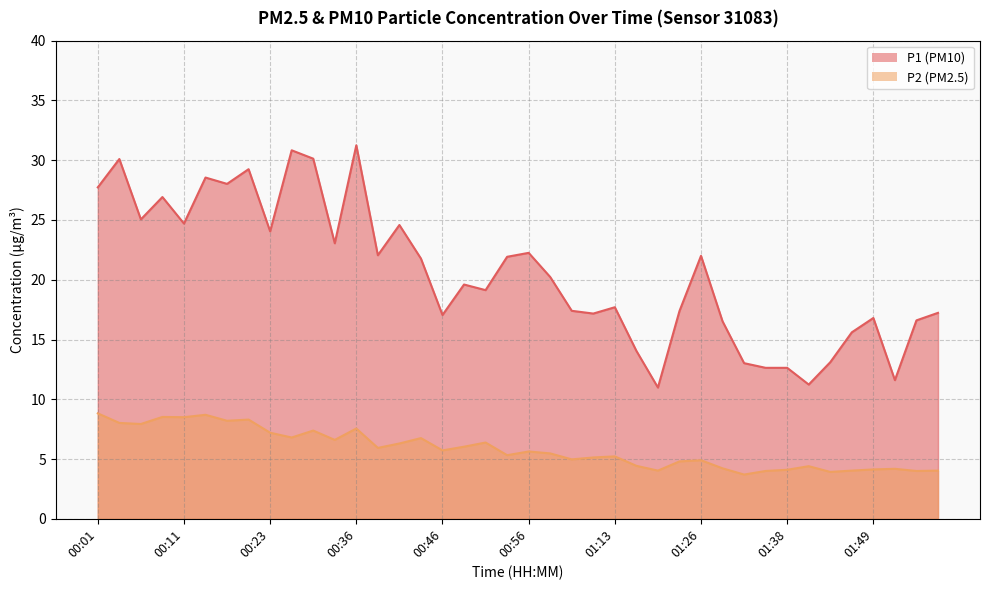

Reading right to left, list all the values displayed in this chart.

P1: 01:56=17.2	01:54=16.6	01:51=11.6	01:49=16.8	01:46=15.6	01:44=13.1	01:41=11.2	01:38=12.6	01:36=12.6	01:33=13.0	01:28=16.5	01:26=22.0	01:23=17.4	01:21=11.0	01:18=14.1	01:13=17.7	01:11=17.2	01:08=17.4	01:03=20.2	00:56=22.2	00:53=21.9	00:51=19.1	00:48=19.6	00:46=17.1	00:43=21.8	00:41=24.6	00:38=22.1	00:36=31.2	00:31=23.1	00:28=30.1	00:26=30.8	00:23=24.1	00:18=29.2	00:16=28.0	00:13=28.6	00:11=24.7	00:08=26.9	00:06=25.1	00:03=30.1	00:01=27.7
P2: 01:56=4.0	01:54=4.0	01:51=4.2	01:49=4.1	01:46=4.0	01:44=3.9	01:41=4.4	01:38=4.1	01:36=4.0	01:33=3.7	01:28=4.2	01:26=4.9	01:23=4.8	01:21=4.0	01:18=4.4	01:13=5.2	01:11=5.1	01:08=5.0	01:03=5.5	00:56=5.6	00:53=5.3	00:51=6.4	00:48=6.0	00:46=5.7	00:43=6.8	00:41=6.3	00:38=5.9	00:36=7.5	00:31=6.6	00:28=7.4	00:26=6.8	00:23=7.2	00:18=8.3	00:16=8.2	00:13=8.7	00:11=8.5	00:08=8.5	00:06=7.9	00:03=8.0	00:01=8.8